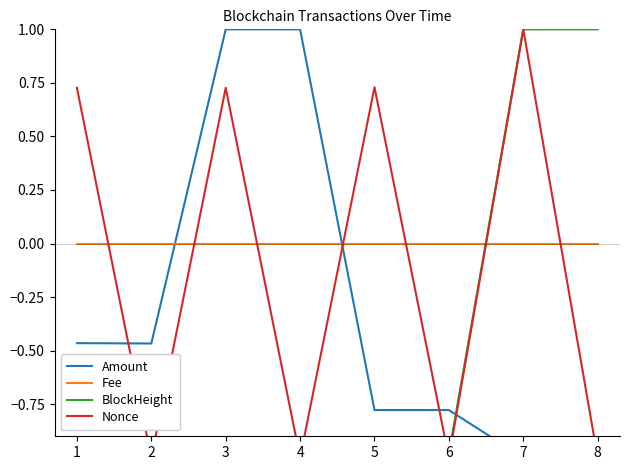

Is it true that Nonce equals -1.0 at 4?

True